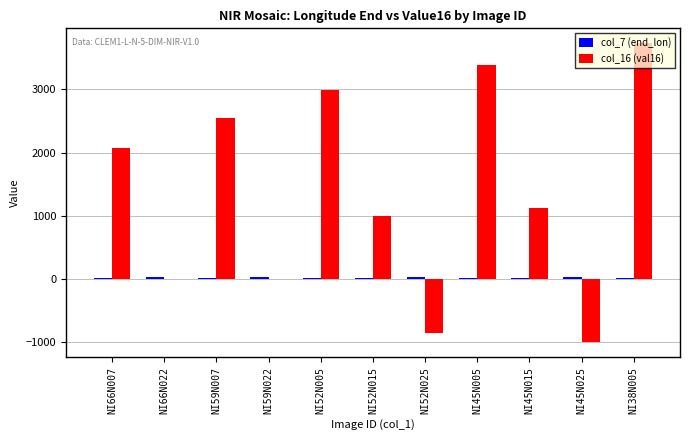

True or false: col_16 (val16) has a value of 1128.0 at NI45N015.

True